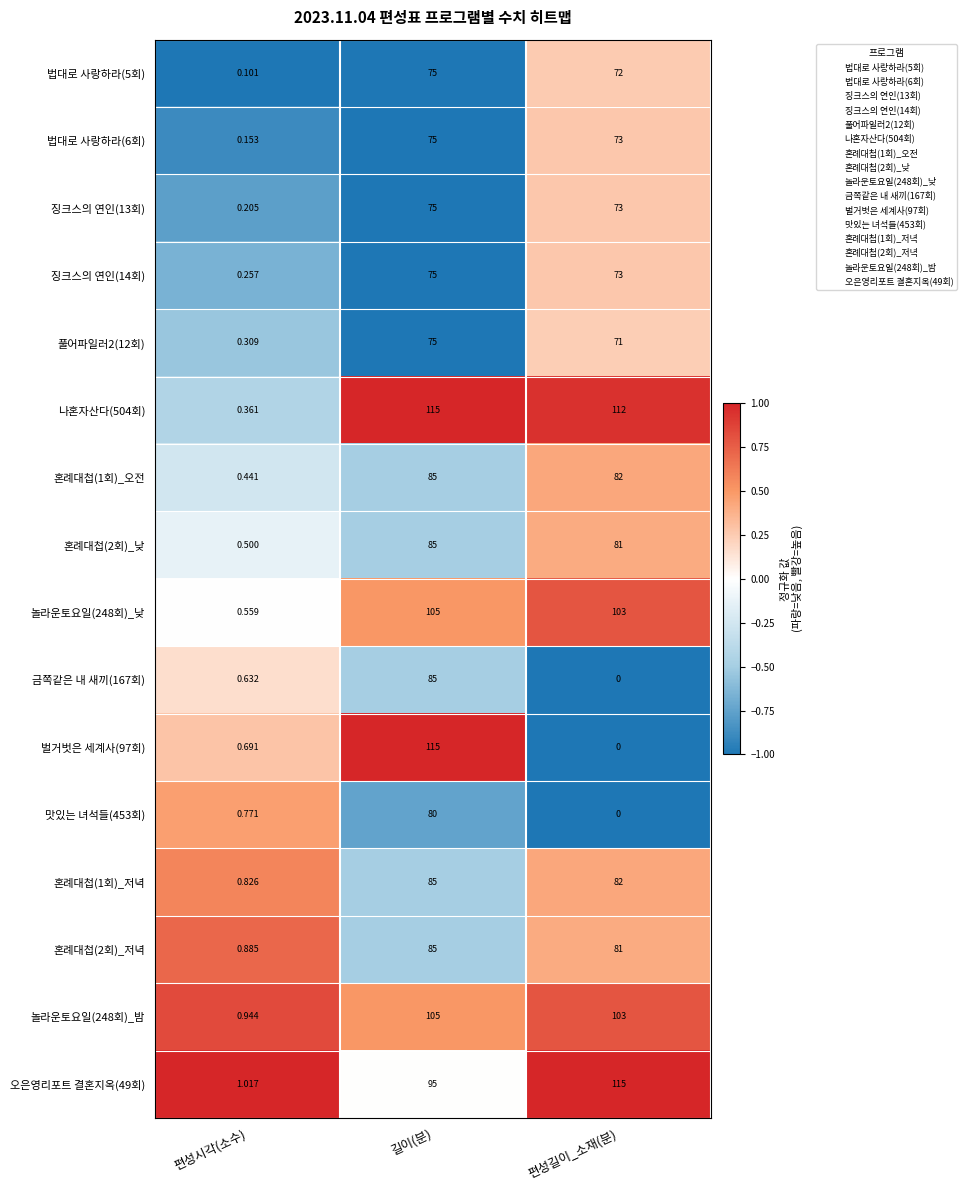

Which category has the lowest value across all series?

편성길이_소재(분)